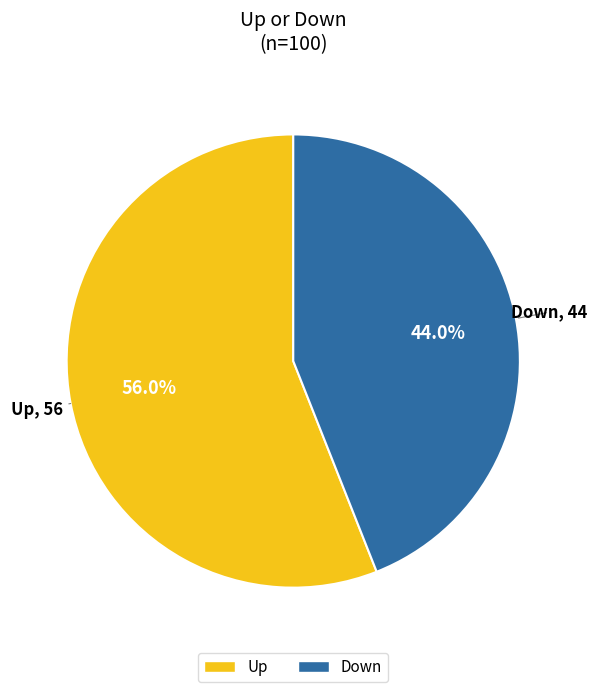

Is there any slice that represents more than half of the pie?

Yes